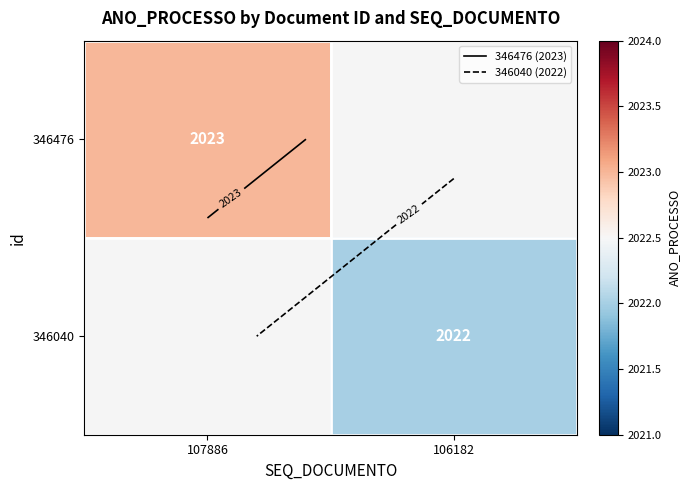

Which category has the highest value in the 346476 series?

107886